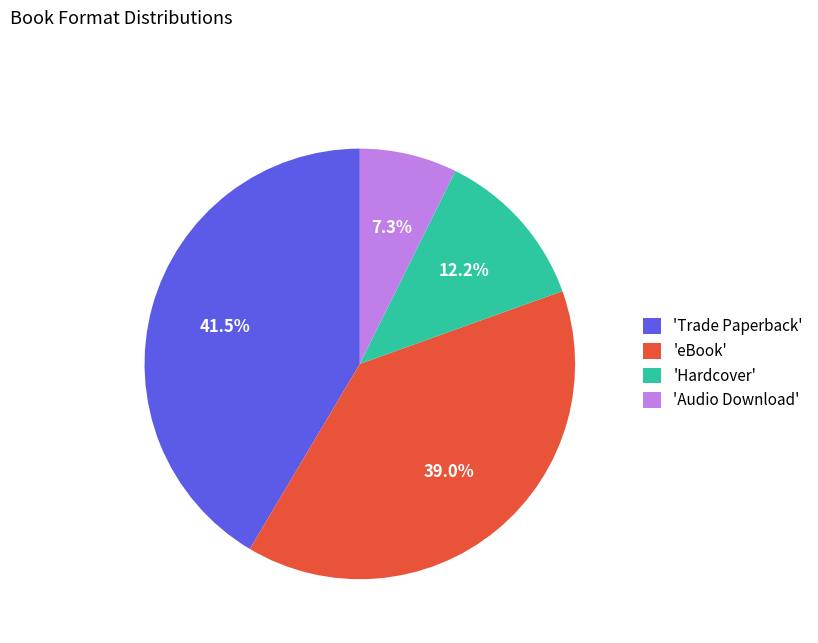

How many segments does this pie chart have?

4